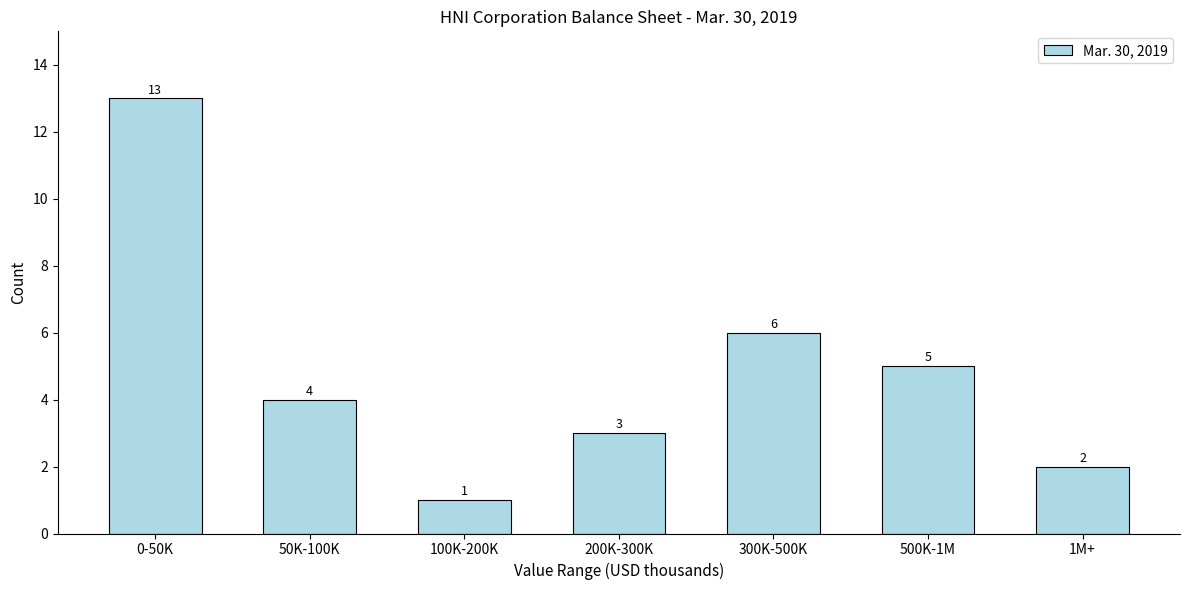

Reading left to right, list all the values displayed in this chart.

13	4	1	3	6	5	2